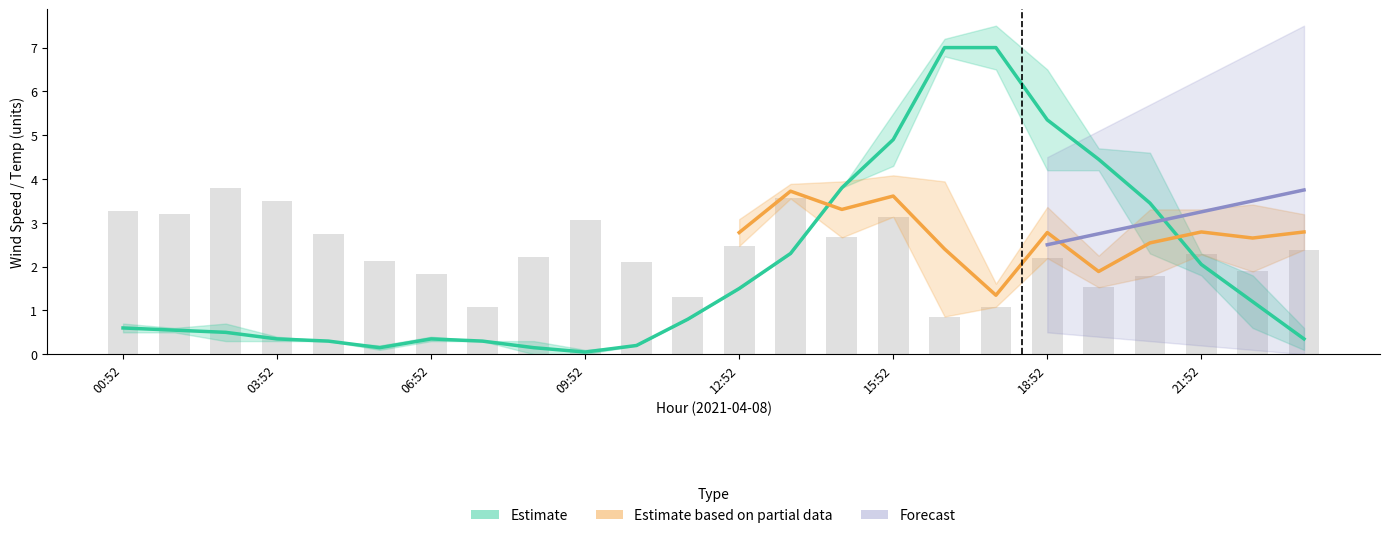

What is the difference between the highest and lowest values at 18:52?

3.2